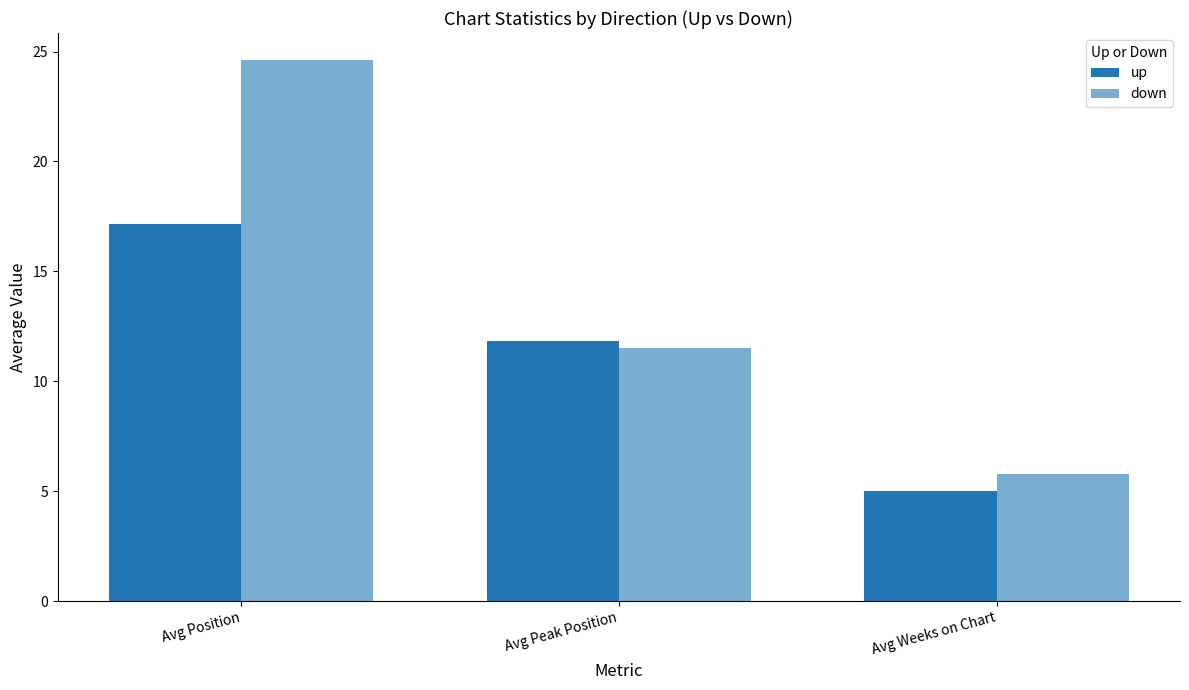

At which label is up closest to 11?

Avg Peak Position